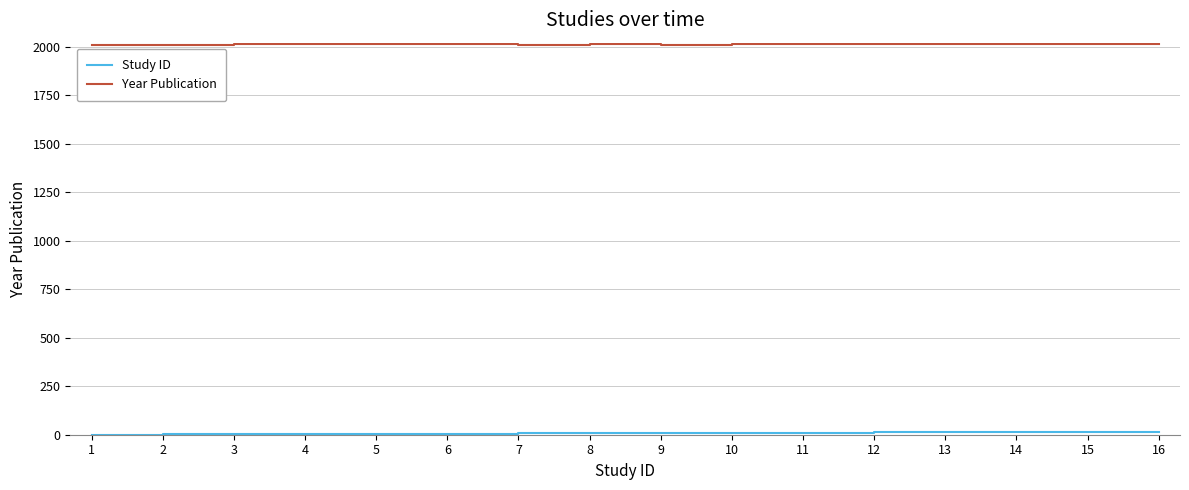

What is the minimum value for Year Publication?

2008